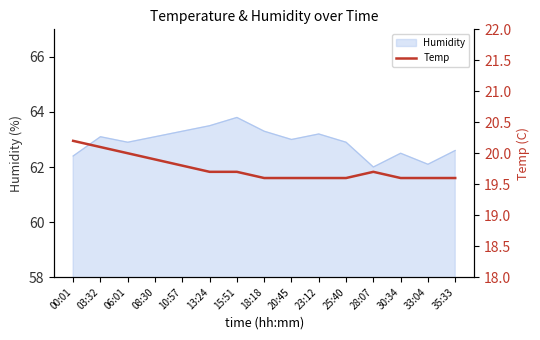

Rank the categories by value from lowest to highest.

18:18, 20:45, 23:12, 25:40, 30:34, 33:04, 35:33, 13:24, 15:51, 28:07, 10:57, 08:30, 06:01, 03:32, 00:01